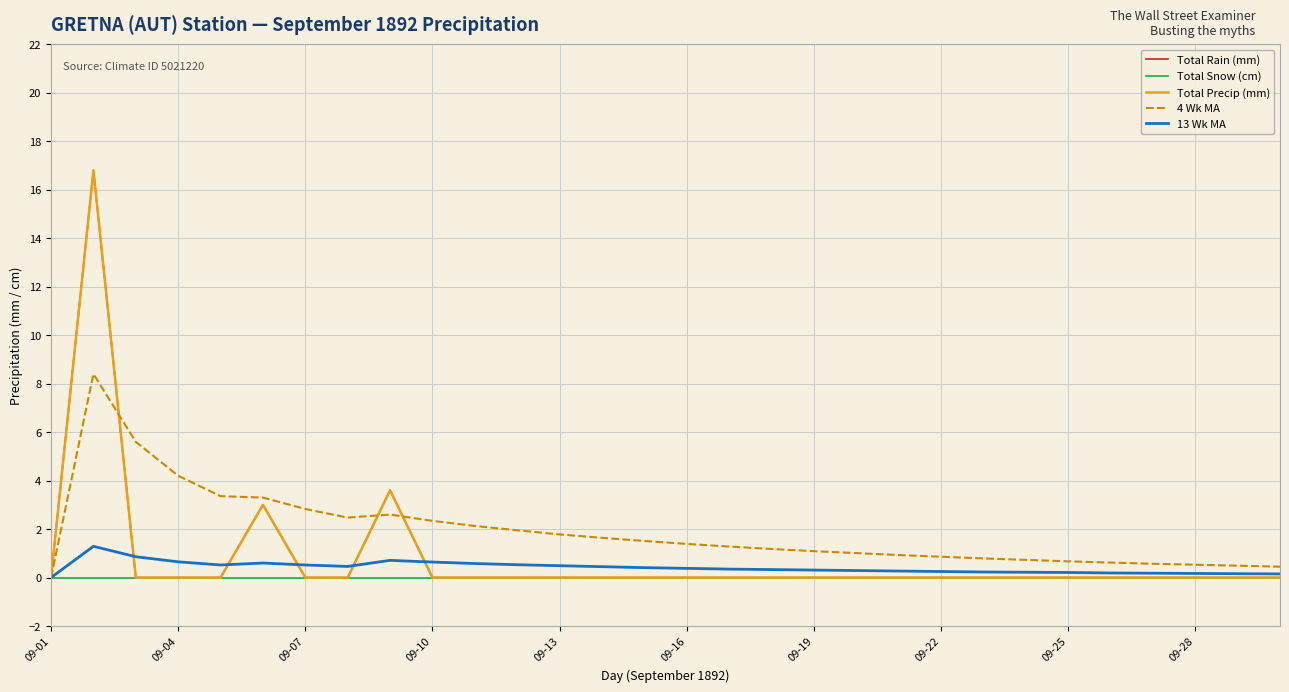

Is this an area chart (filled region under the line)?

No